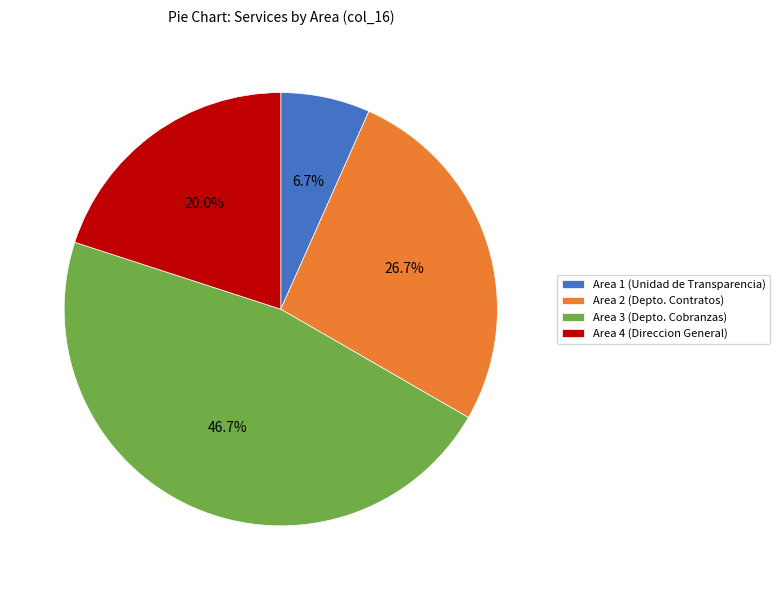

Is there a majority slice in this chart?

No